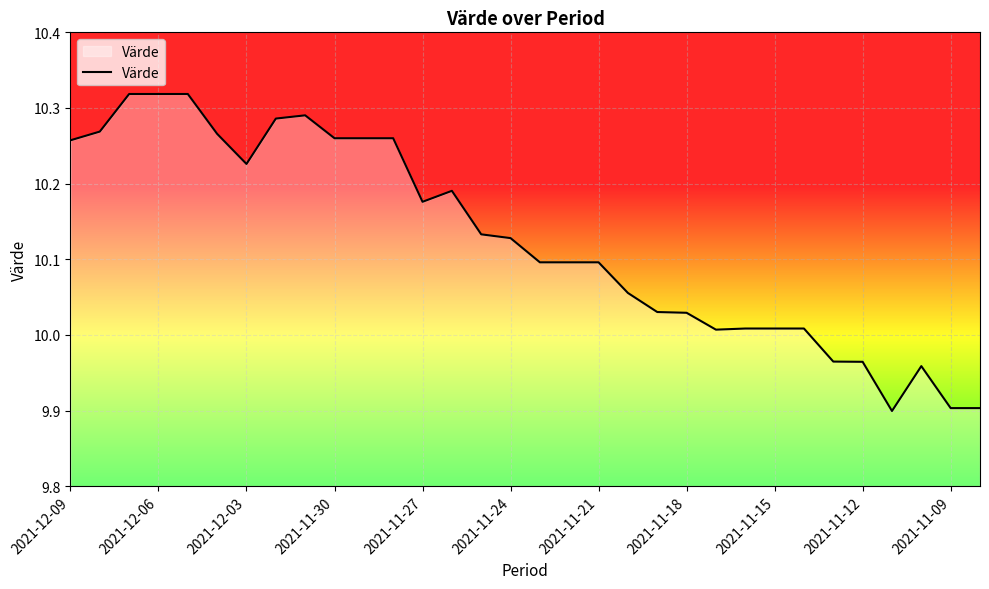

What is the smallest value displayed?

9.9